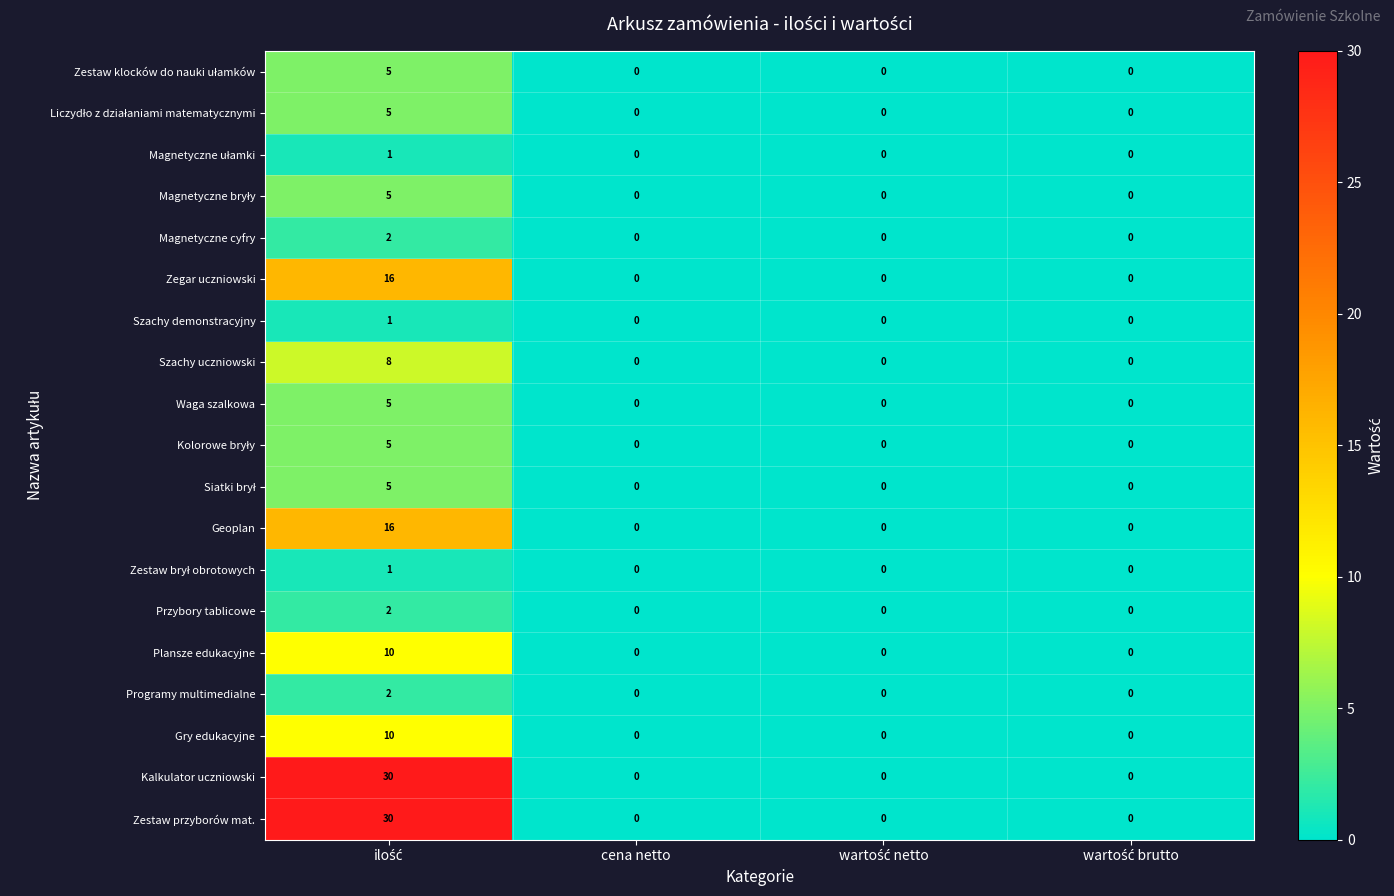

True or false: Waga szalkowa has a value of -2 at cena netto.

False